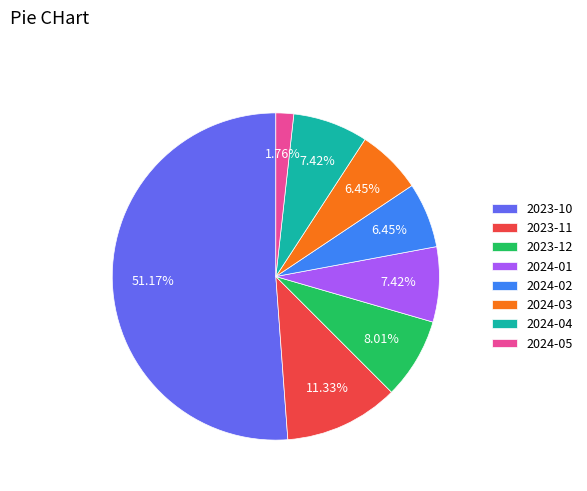

To the nearest percent, what portion does 2023-12 represent?

8%